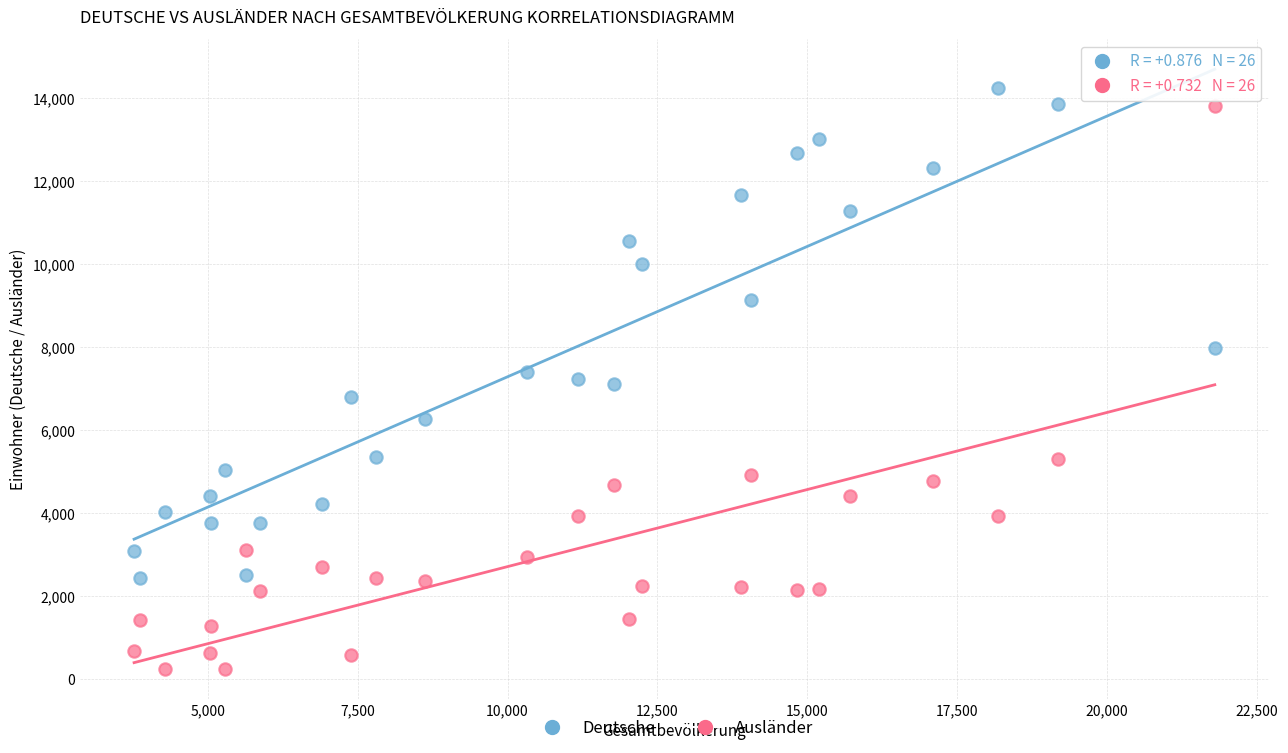

In the Deutsche series, what Y value is closest to 8338?

7973